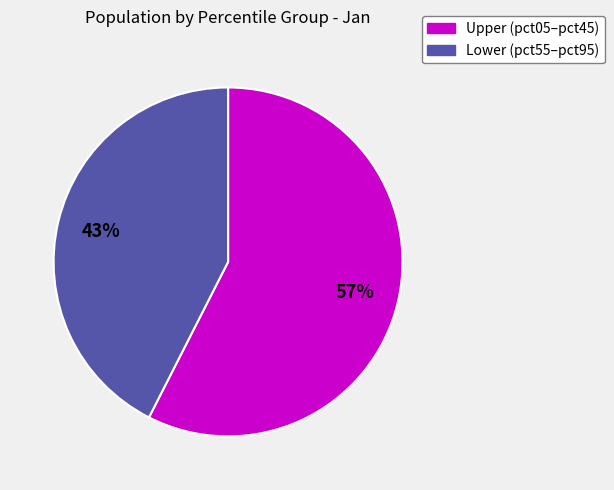

Is there any slice that represents more than half of the pie?

Yes